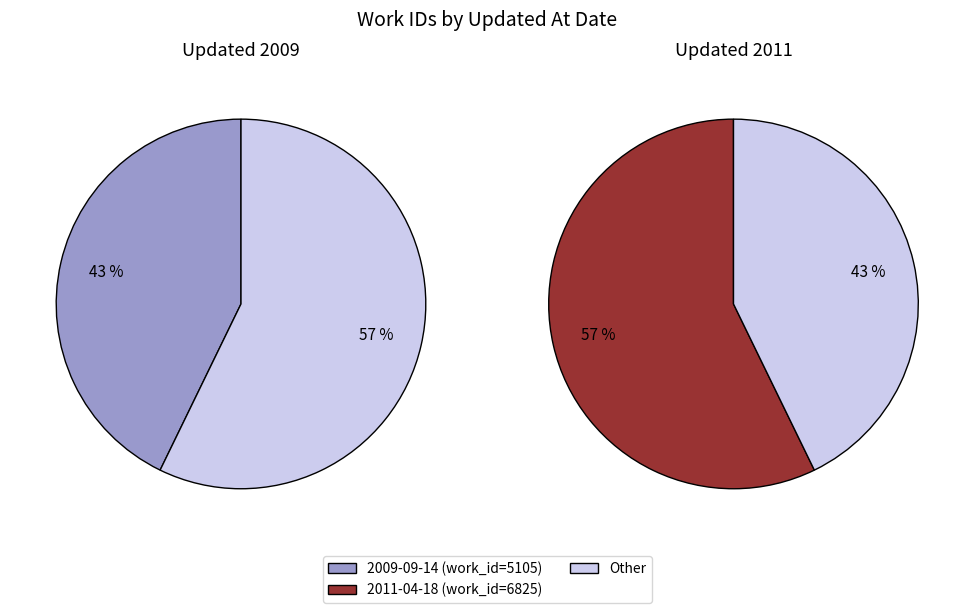

What is the change in value from 2009-09-14 to 2011-04-18?

+1720